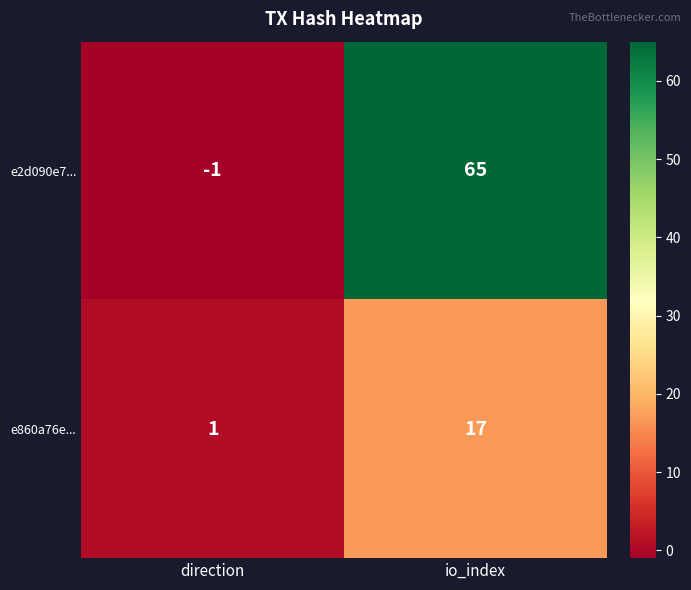

Which category has the lowest value across all series?

direction